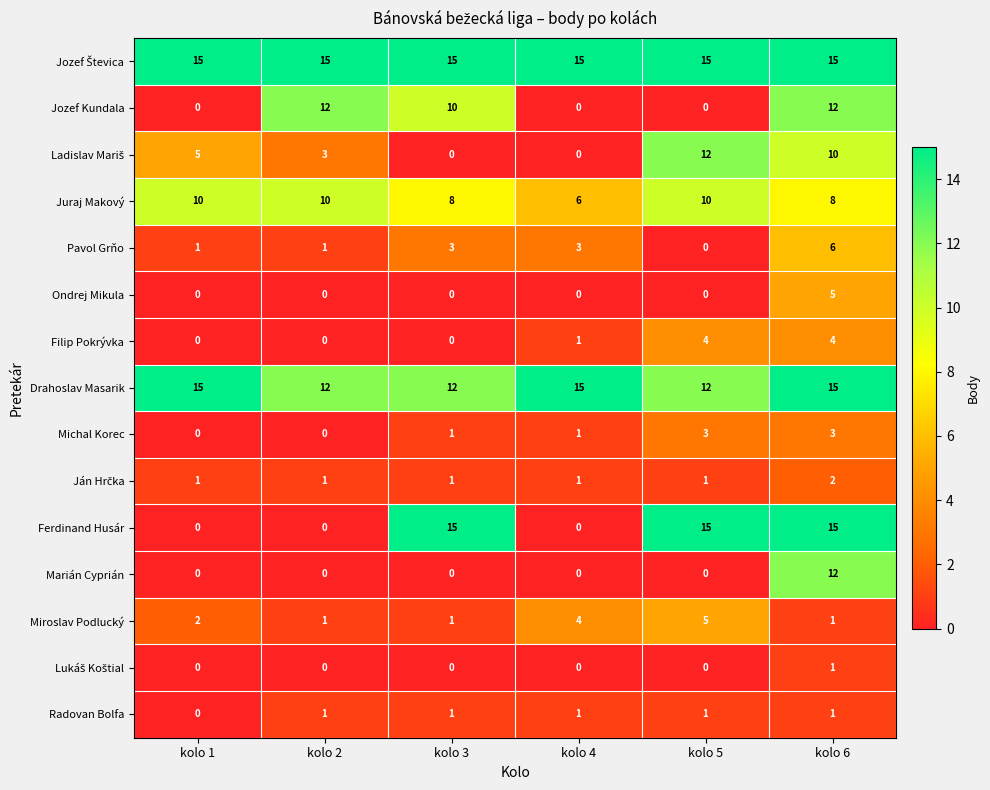

What is the total value across all series at kolo 5?

78